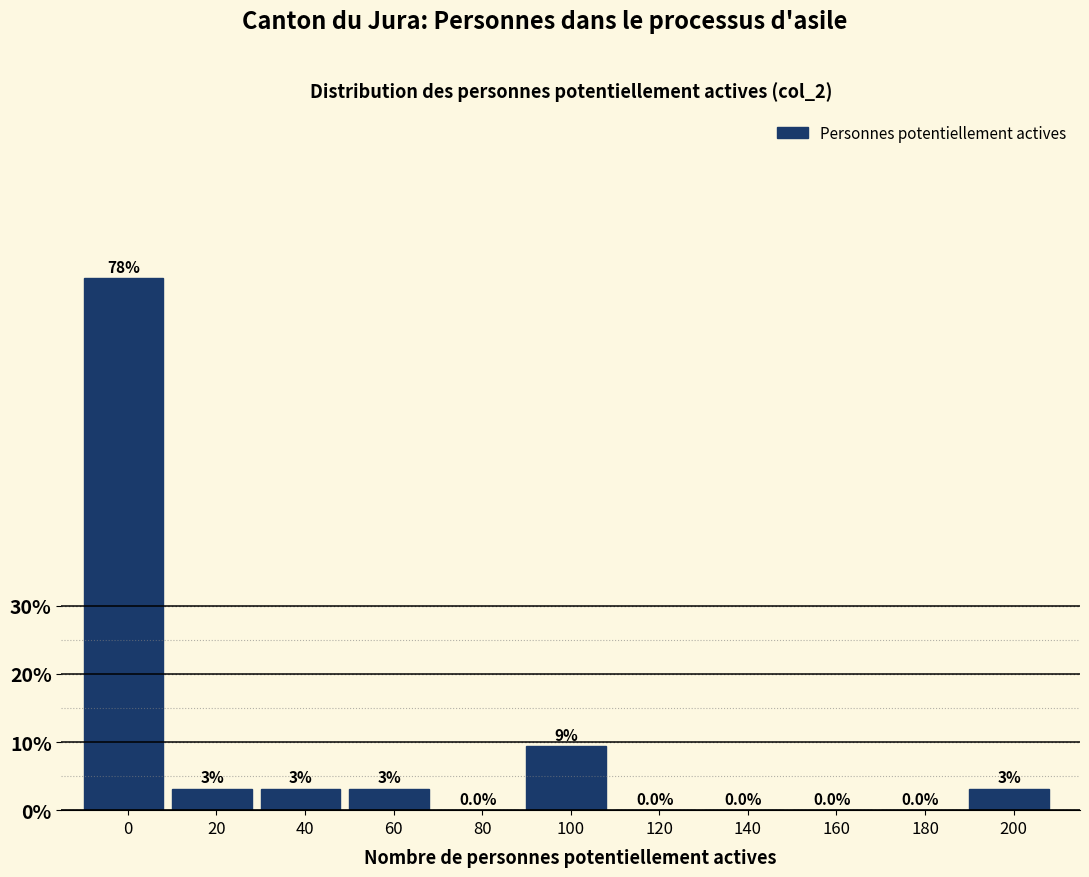

What is the maximum value shown in the chart?

78.1